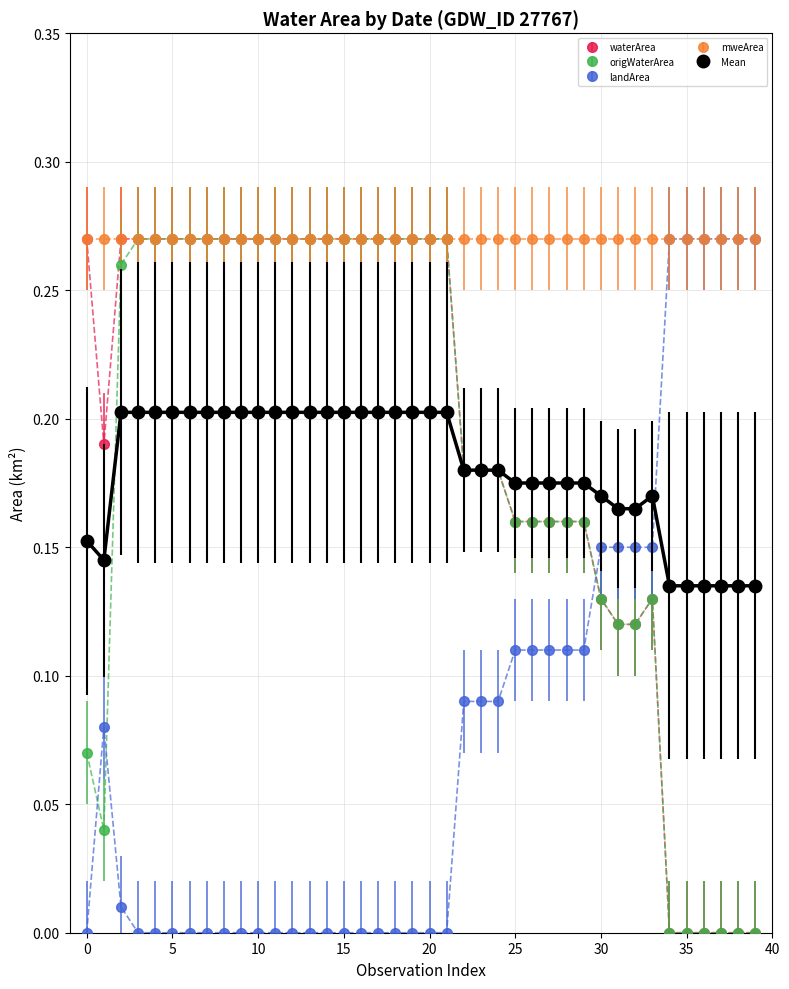

True or false: Mean and mweArea intersect in this chart.

False